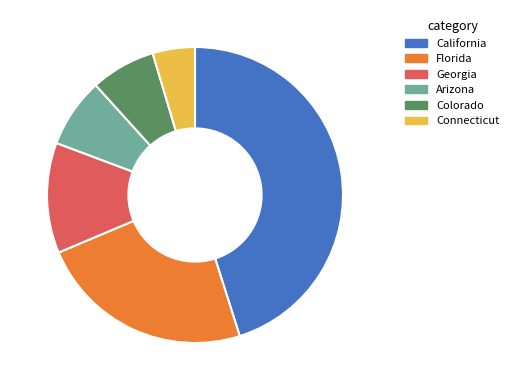

The California slice represents 45% of the pie. True or false?

True